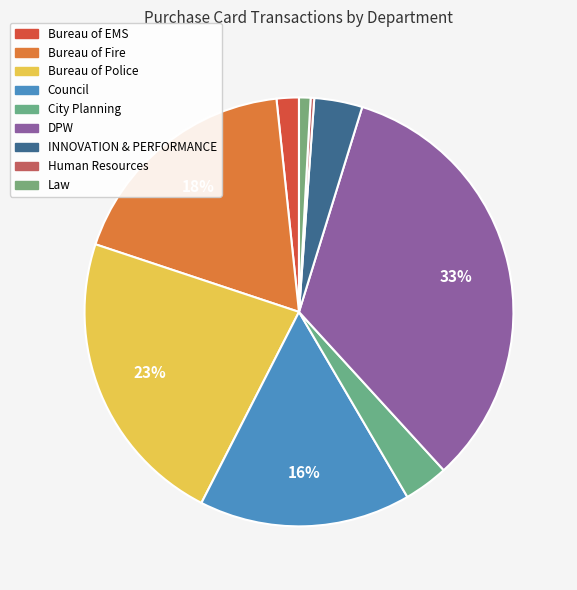

Which slice is the largest?

DPW